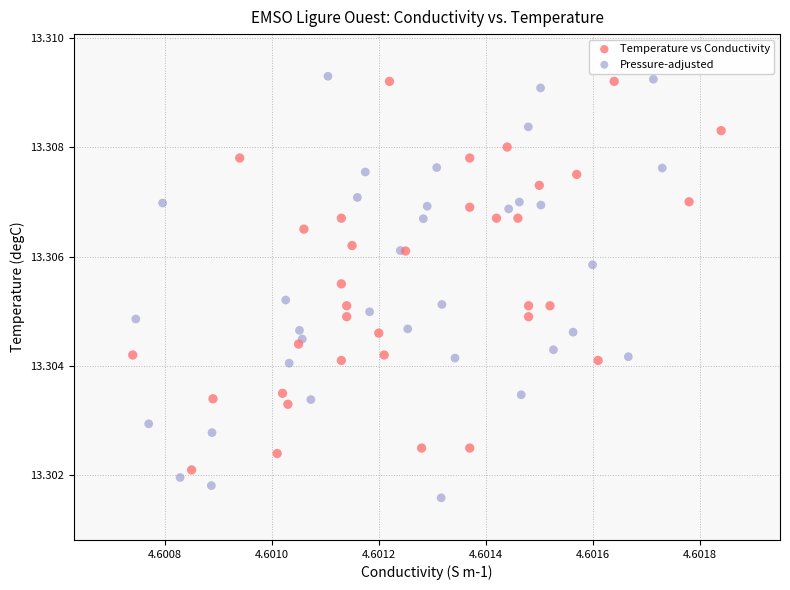

Which series has the widest spread of Y values?

Pressure-adjusted